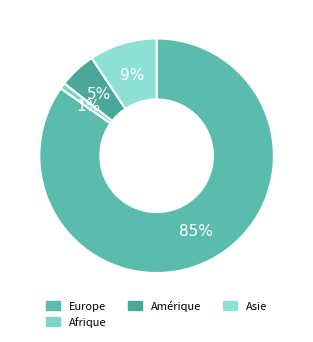

How many slices are in this pie chart?

4